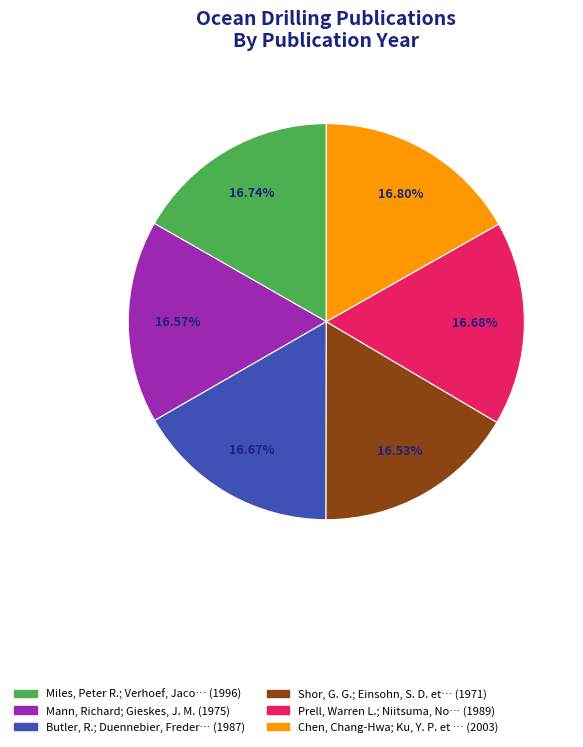

How many segments does this pie chart have?

6